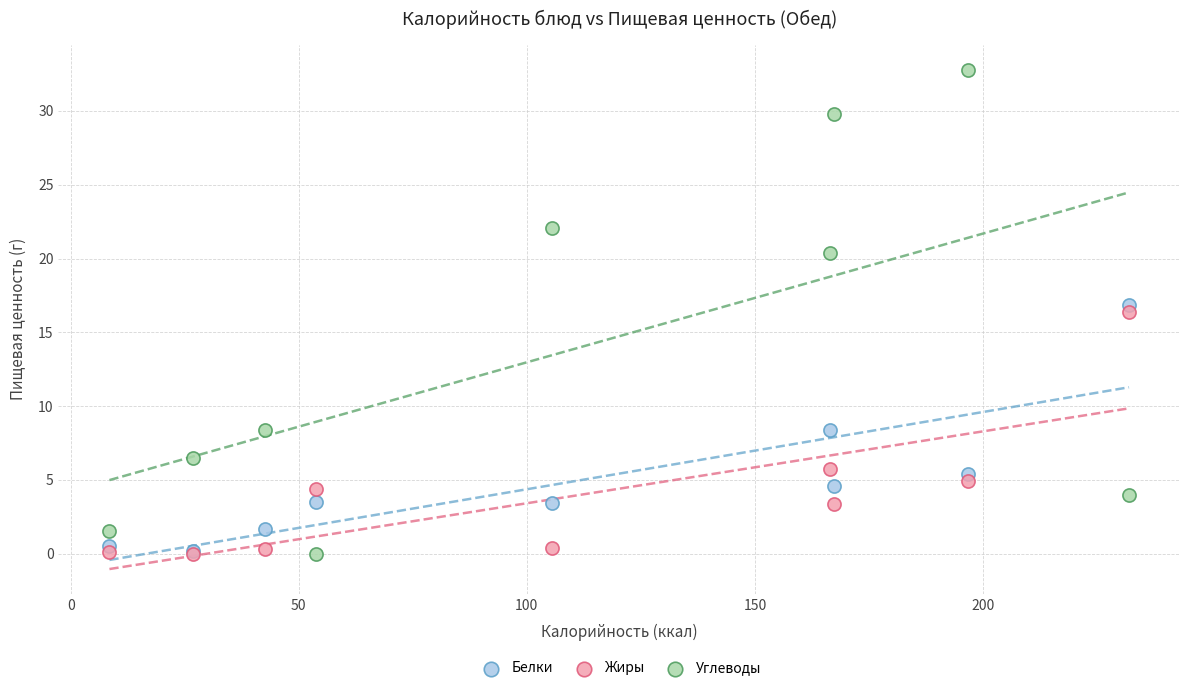

Across all series, what Y value is closest to 16?

16.4